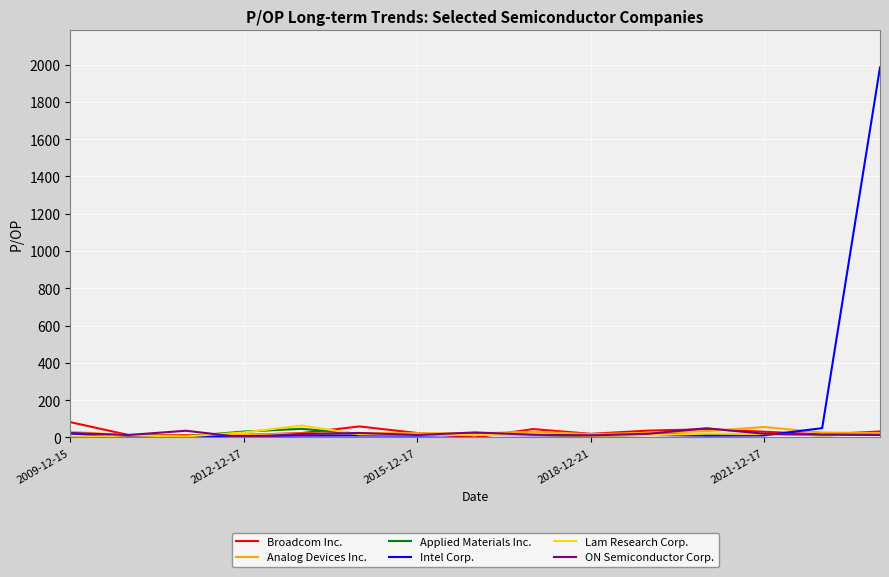

Which series has the largest range (max minus min)?

Intel Corp.